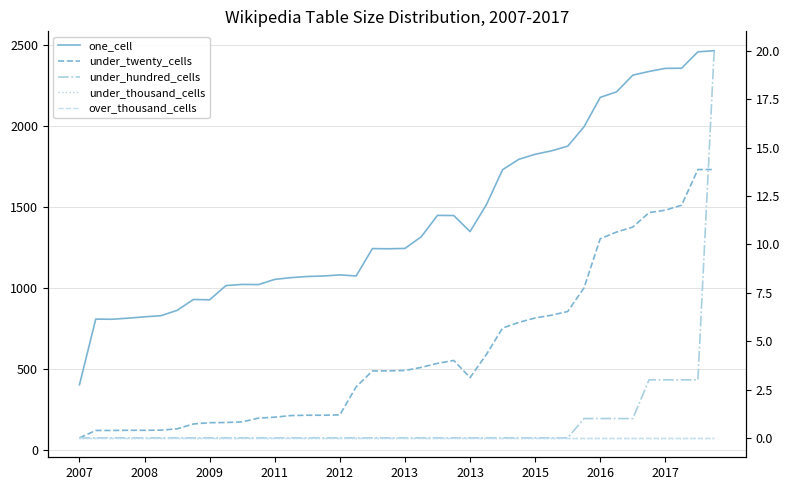

True or false: over_thousand_cells and under_thousand_cells intersect in this chart.

False